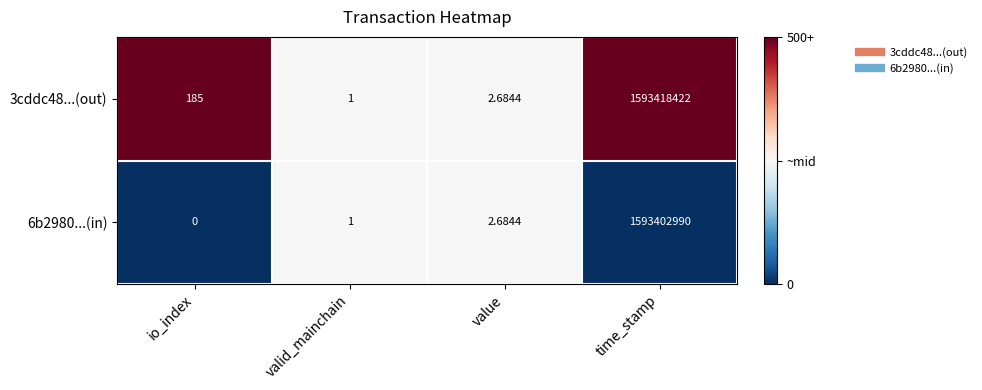

Rank the series by their maximum value, from highest to lowest.

3cddc48...(out), 6b2980...(in)